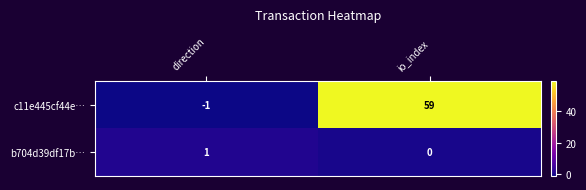

Between direction and io_index, which series saw the biggest shift?

c11e445cf44e…